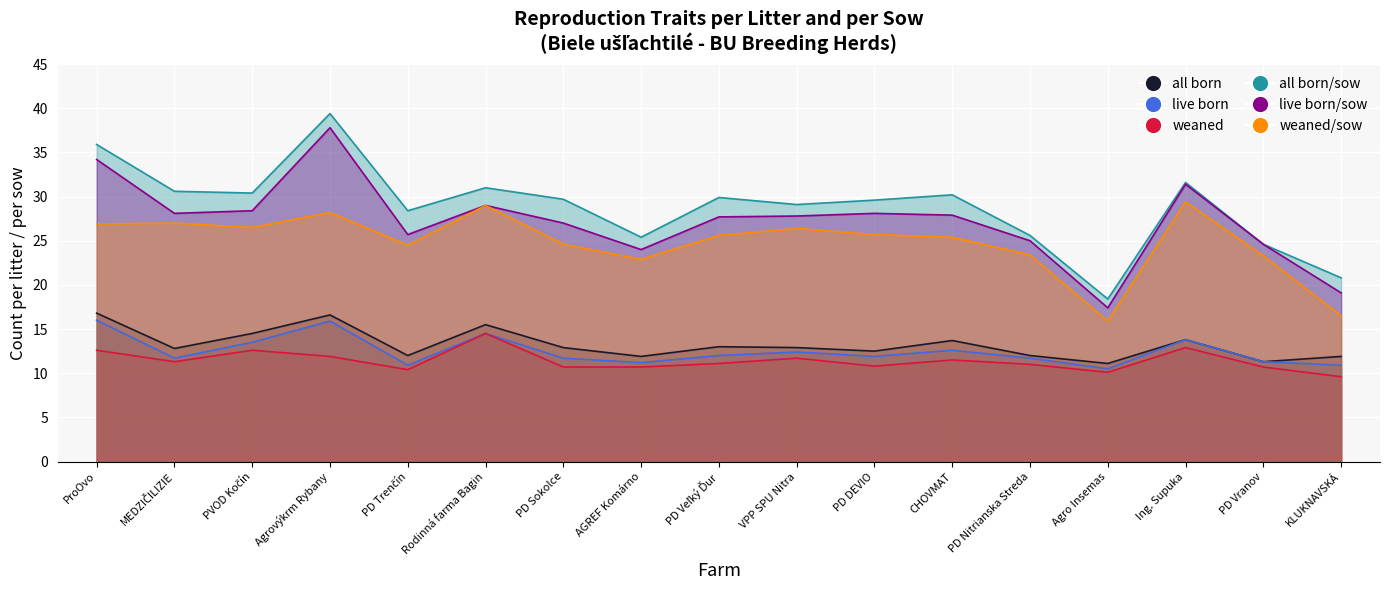

Which series changed the most between MEDZIČILIZIE and PD Vranov?

all born/sow